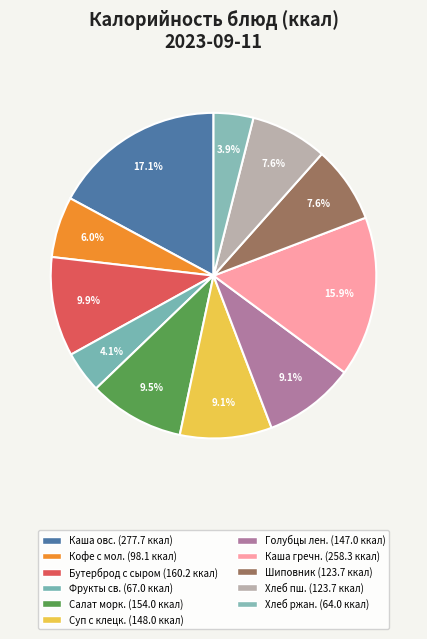

Count the number of slices in the pie.

11